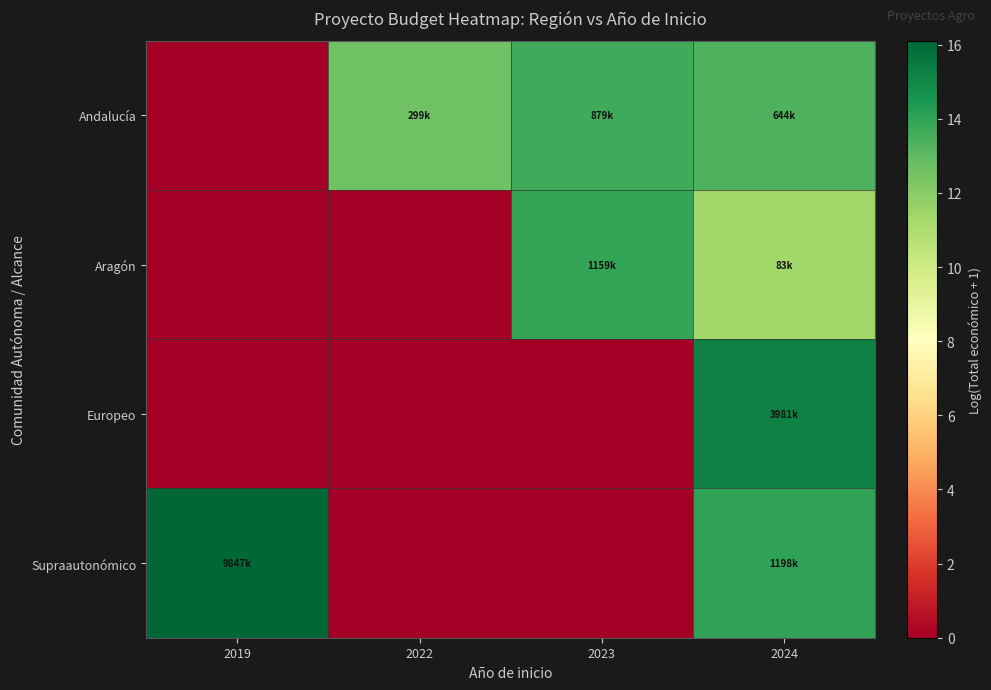

Rank the series at 2022 from lowest to highest value.

Aragón, Europeo, Supraautonómico, Andalucía